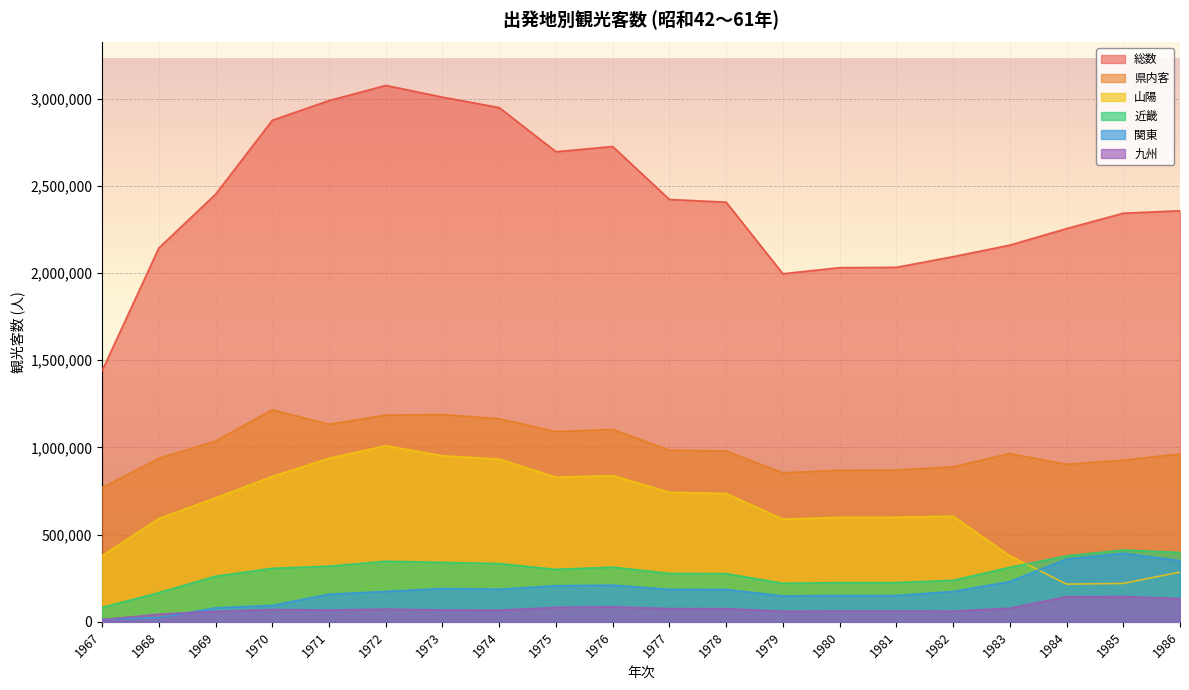

Between 1976 and 1982, which series saw the biggest shift?

総数